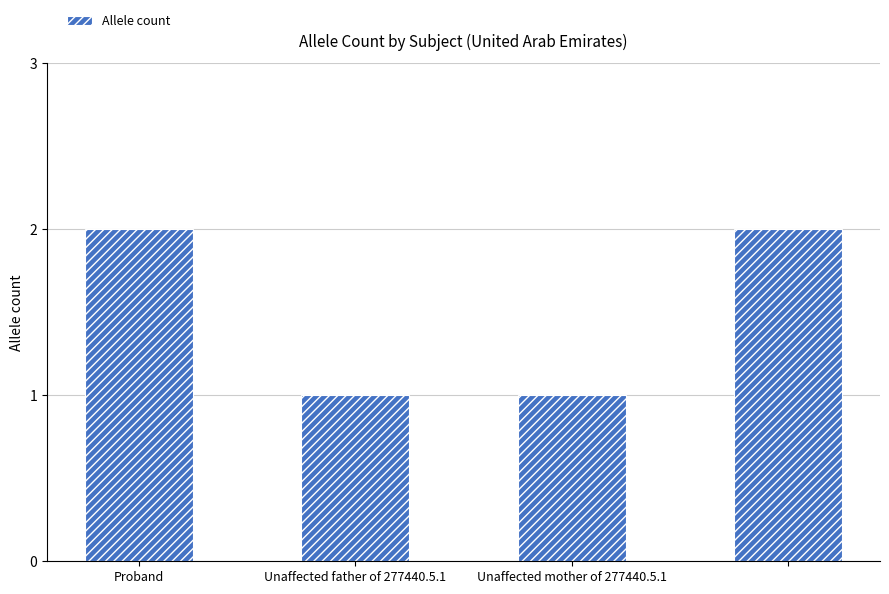

What is the sum of all values?

6